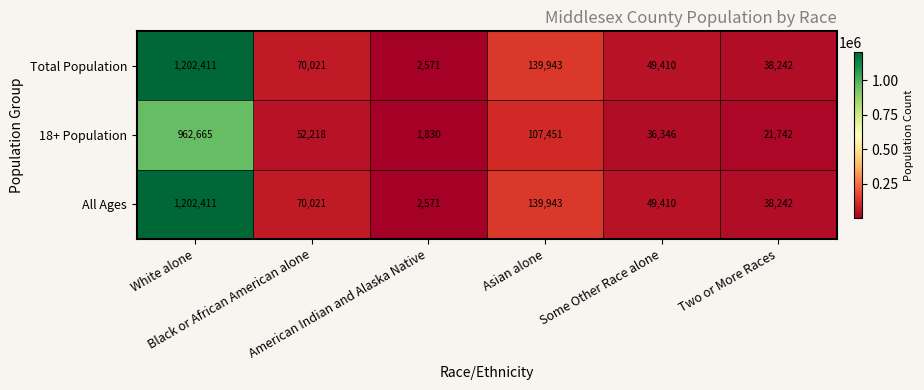

At which category is the sum across all series the highest?

White alone